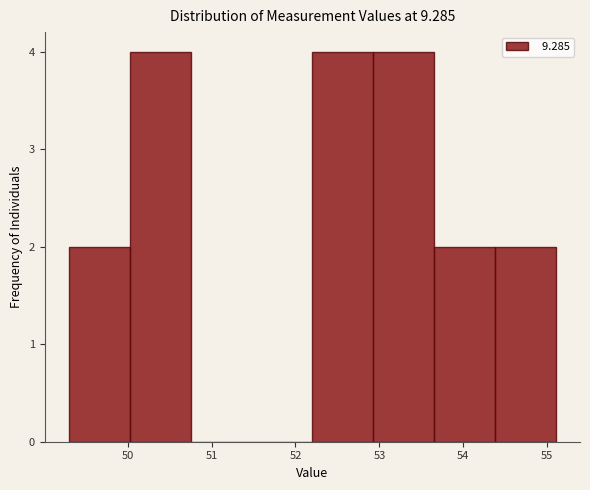

Reading left to right, list every bar in this chart as the range it spans on the x-axis followed by its height. Neither the bar edges nor the heights are printed on the chart, so give them approximately, as read against the axes.

49.3 to 50.0: 2
50.0 to 50.8: 4
50.8 to 51.5: 0
51.5 to 52.2: 0
52.2 to 52.9: 4
52.9 to 53.7: 4
53.7 to 54.4: 2
54.4 to 55.1: 2